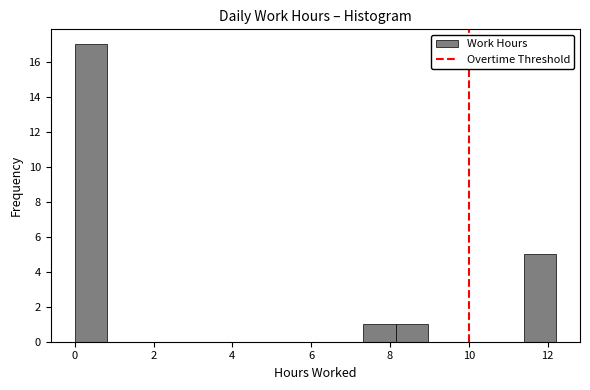

Which range on the x-axis has the tallest bar?

0.0 to 0.8